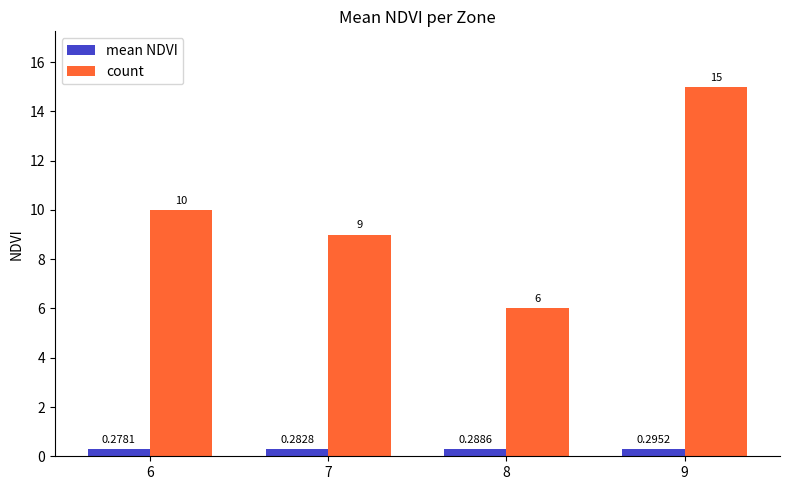

What is the difference between the maximum and minimum values in the count series?

9.0